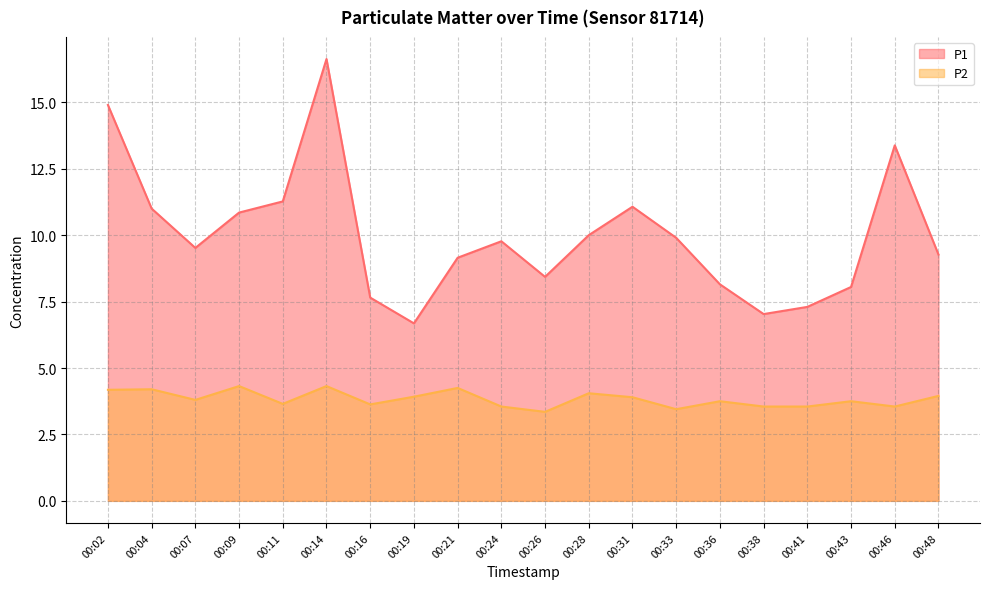

At which category does P1 reach its first local peak?

00:14